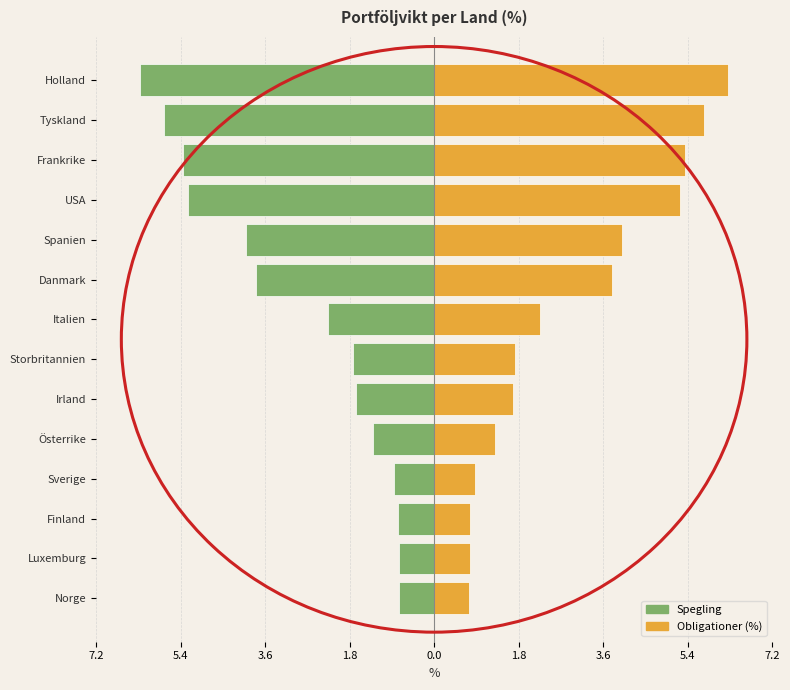

How many groups of bars are there?

14